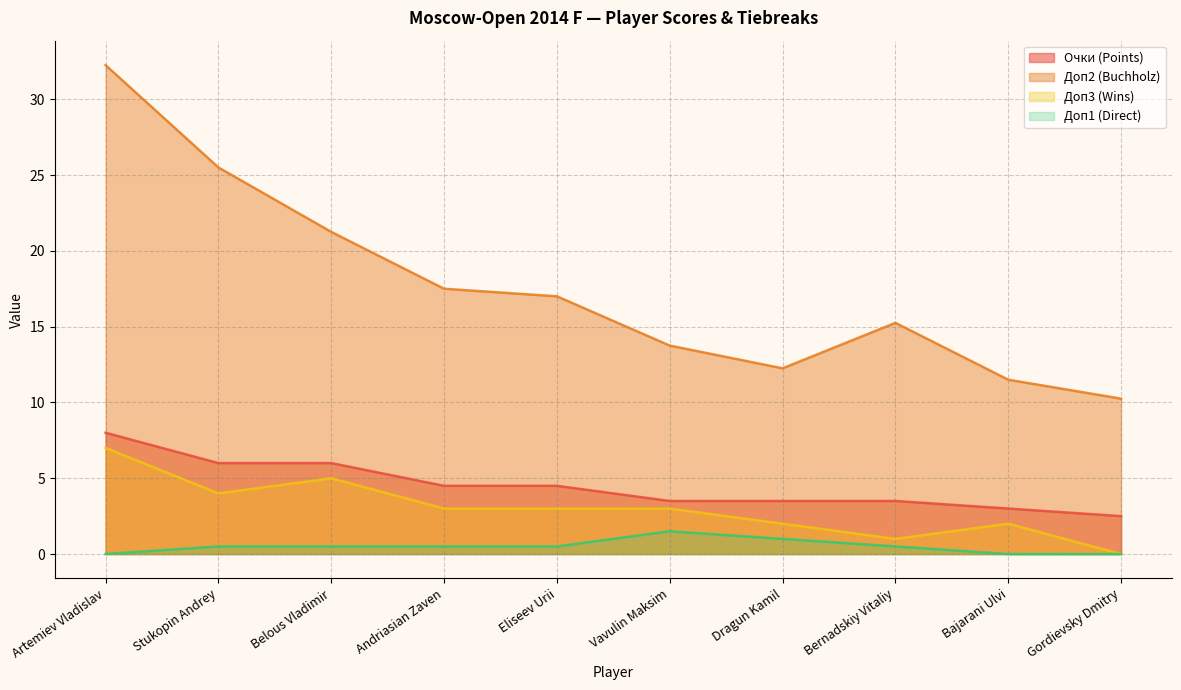

True or false: Очки and Доп2 cross at least once.

False